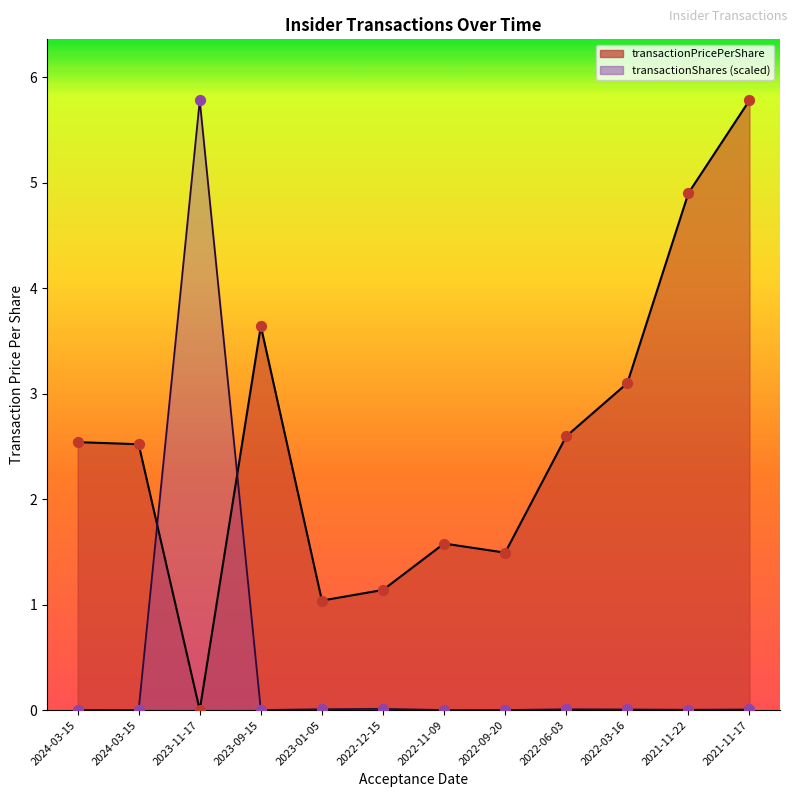

Is the value of transactionShares at 2024-03-15 greater than the value of transactionPricePerShare at 2021-11-17?

No